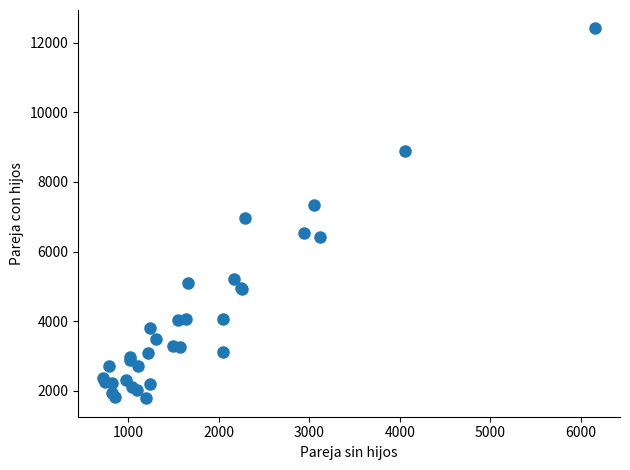

What Y value in the scatter plot is closest to 7096?

6975